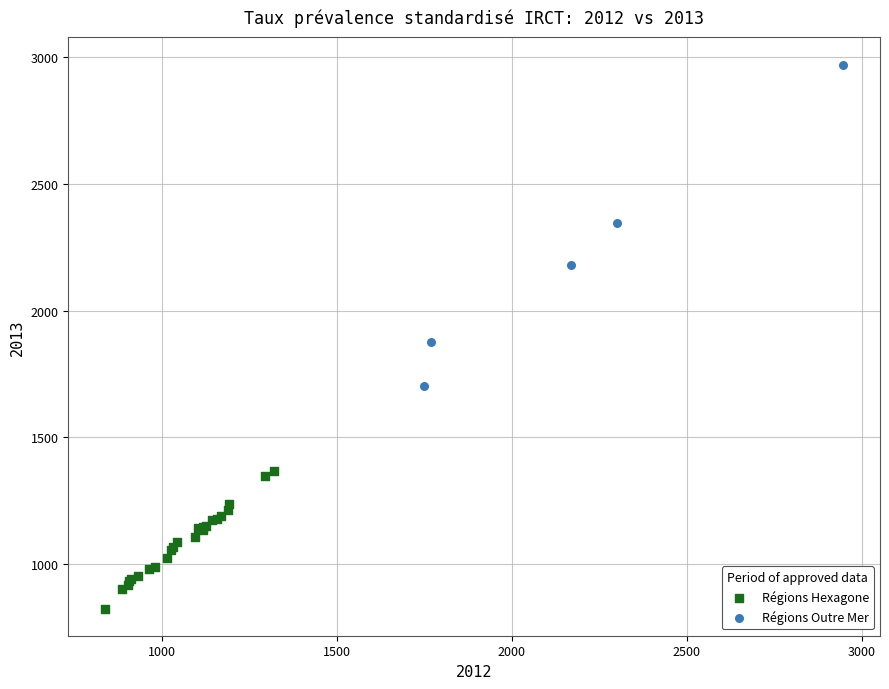

Which series reaches the minimum Y coordinate?

Régions Hexagone